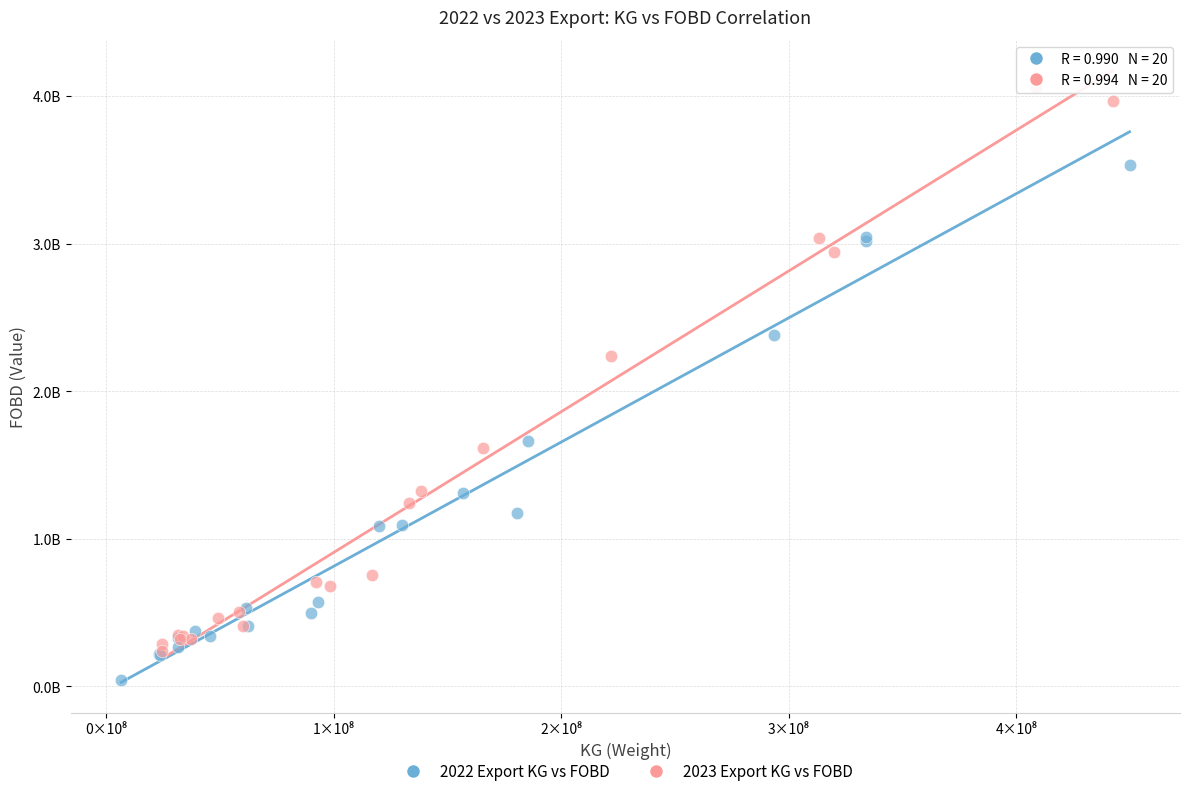

Which series has the largest Y range (max minus min)?

2023 Export KG vs FOBD